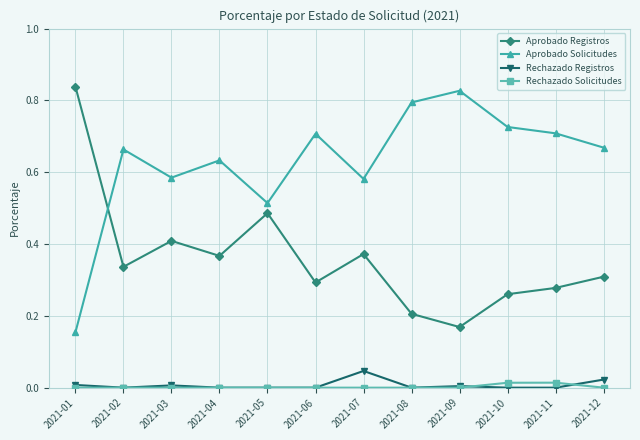

At which label does Aprobado Solicitudes reach its minimum?

2021-01